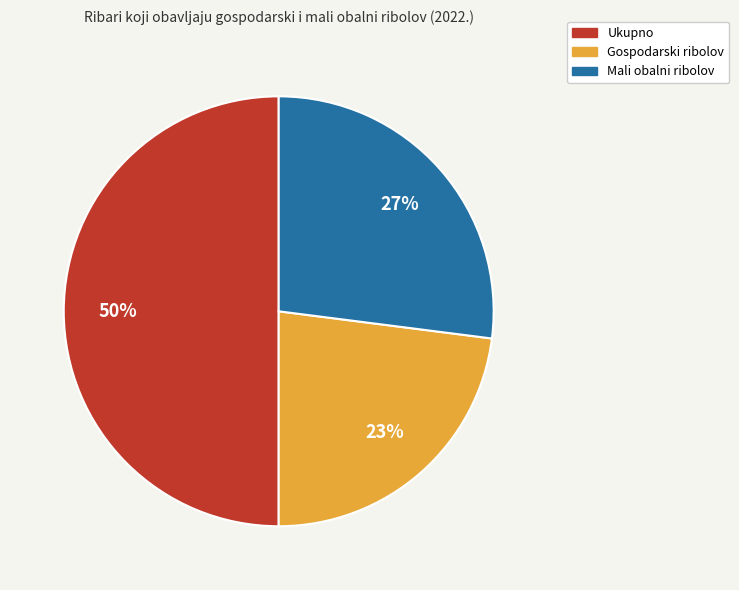

Rank the categories by value from lowest to highest.

Gospodarski ribolov, Mali obalni ribolov, Ukupno